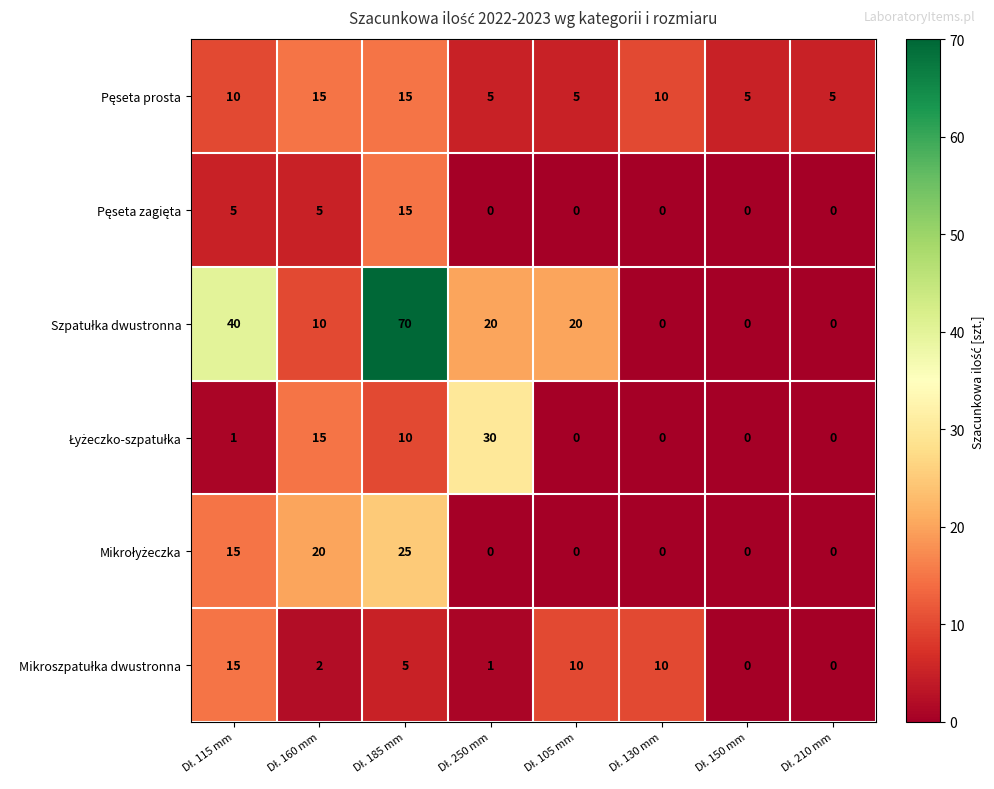

What is the greatest value displayed?

70